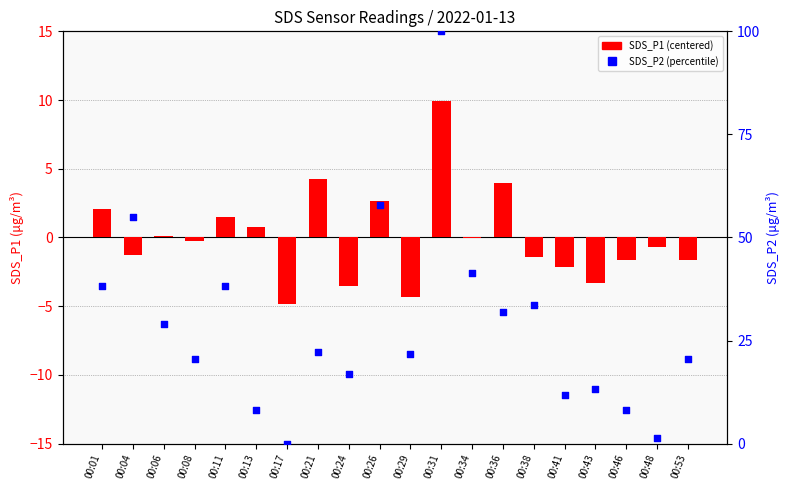

Which series has the largest Y range (max minus min)?

SDS_P2 (percentile)